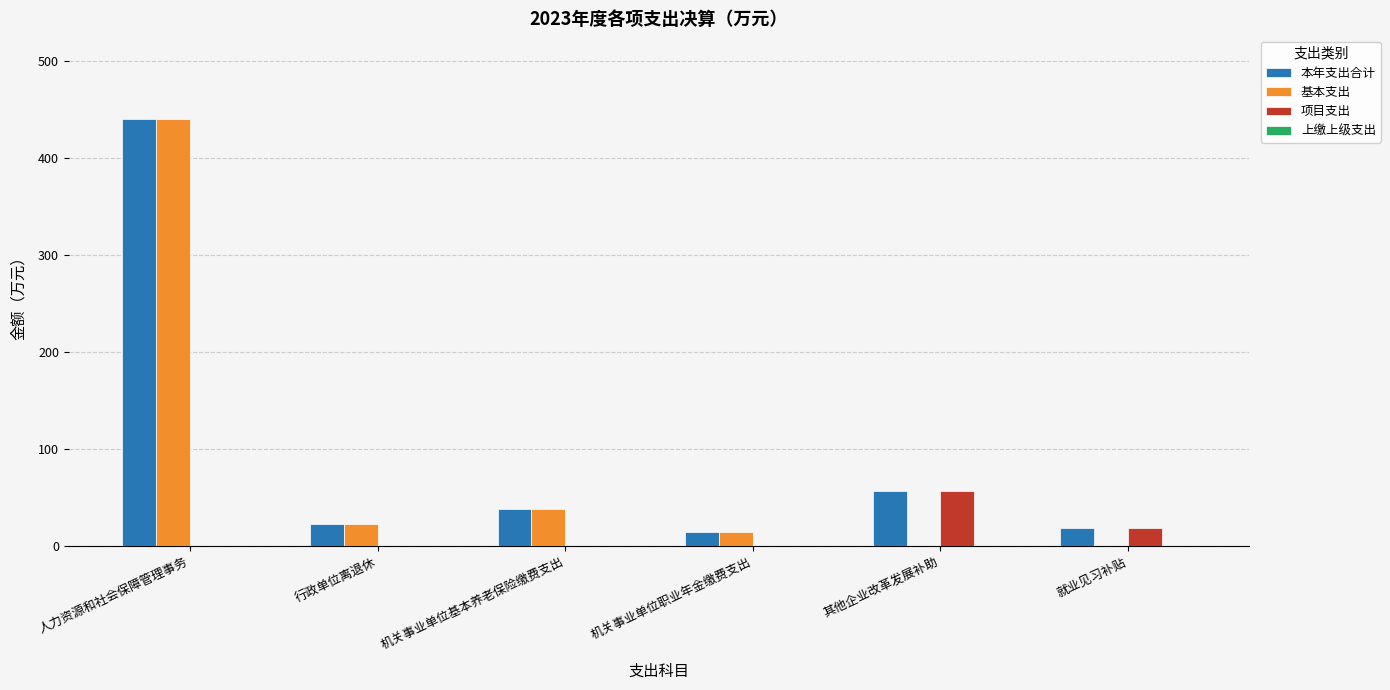

At which label is 本年支出合计 closest to 227?

其他企业改革发展补助